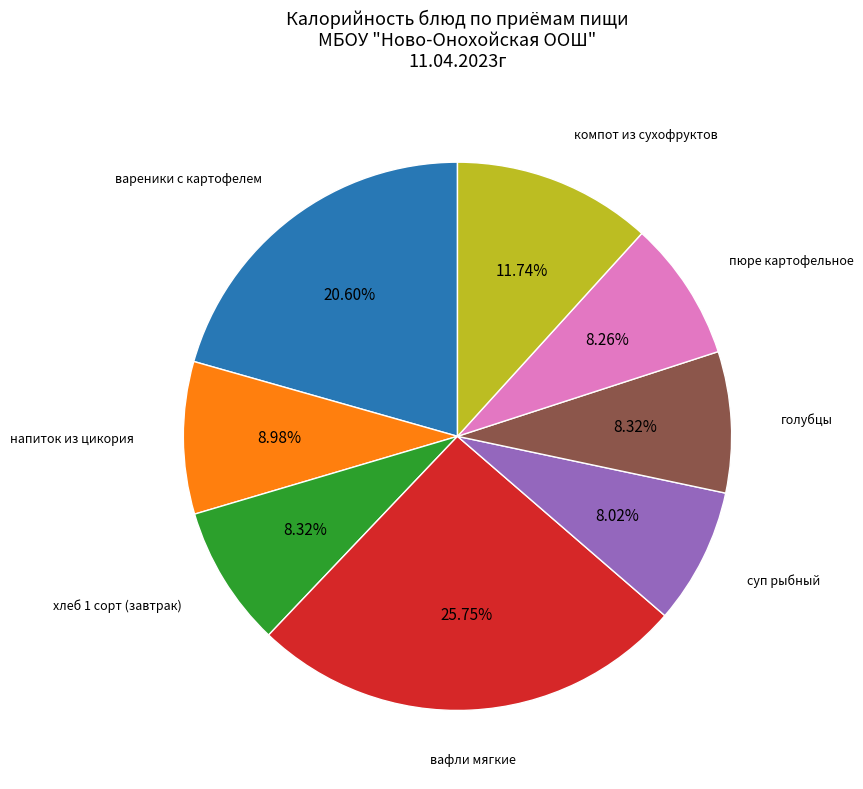

Is there any slice that represents more than half of the pie?

No